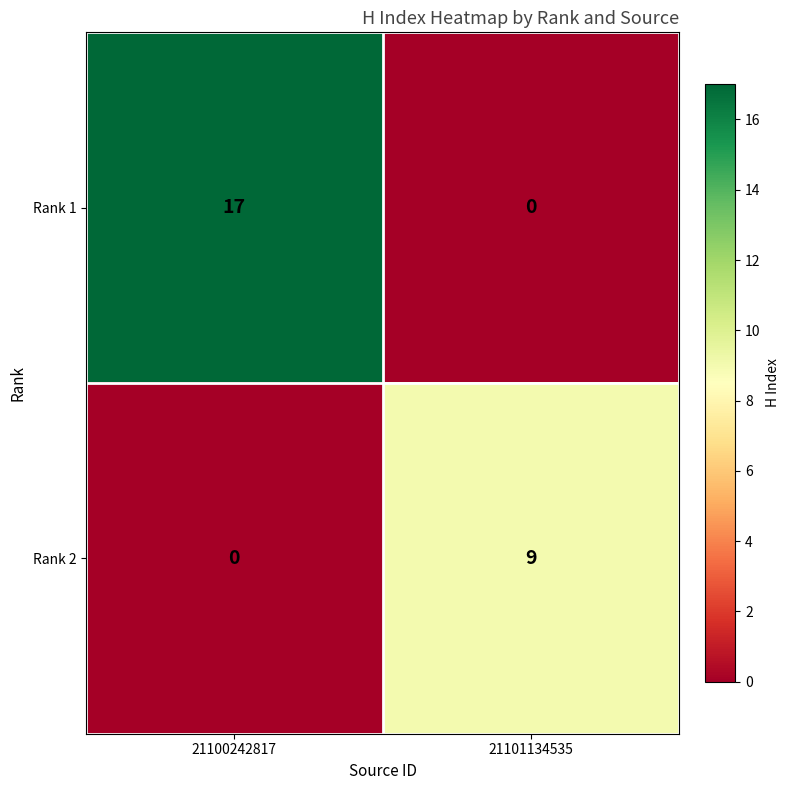

At which category is the sum across all series the highest?

21100242817